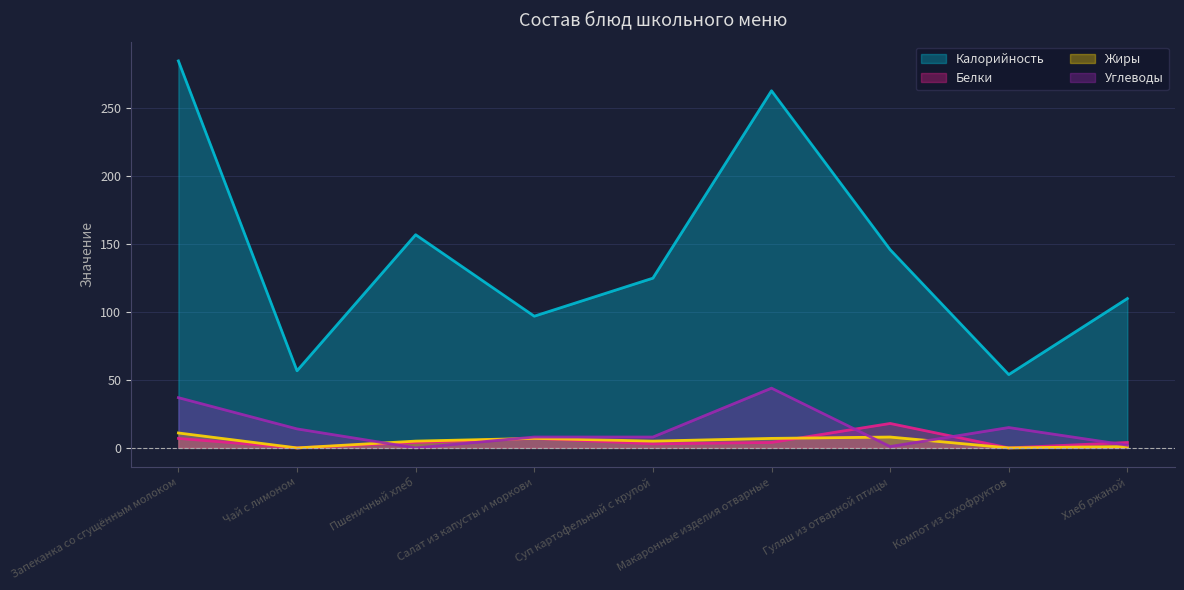

Reading left to right, extract all data points from this chart.

Калорийность: Запеканка со сгущённым молоком=285.0	Чай с лимоном=56.8	Пшеничный хлеб=157.0	Салат из капусты и моркови=97.0	Суп картофельный с крупой=125.0	Макаронные изделия отварные=263.0	Гуляш из отварной птицы=146.0	Компот из сухофруктов=54.0	Хлеб ржаной=110.0
Белки: Запеканка со сгущённым молоком=7.0	Чай с лимоном=0.0	Пшеничный хлеб=4.0	Салат из капусты и моркови=7.0	Суп картофельный с крупой=3.0	Макаронные изделия отварные=4.0	Гуляш из отварной птицы=18.0	Компот из сухофруктов=0.0	Хлеб ржаной=4.0
Жиры: Запеканка со сгущённым молоком=11.0	Чай с лимоном=0.0	Пшеничный хлеб=5.0	Салат из капусты и моркови=7.0	Суп картофельный с крупой=5.0	Макаронные изделия отварные=7.0	Гуляш из отварной птицы=8.0	Компот из сухофруктов=0.0	Хлеб ржаной=1.0
Углеводы: Запеканка со сгущённым молоком=37.0	Чай с лимоном=14.0	Пшеничный хлеб=0.0	Салат из капусты и моркови=8.0	Суп картофельный с крупой=8.0	Макаронные изделия отварные=44.0	Гуляш из отварной птицы=1.0	Компот из сухофруктов=15.0	Хлеб ржаной=2.0